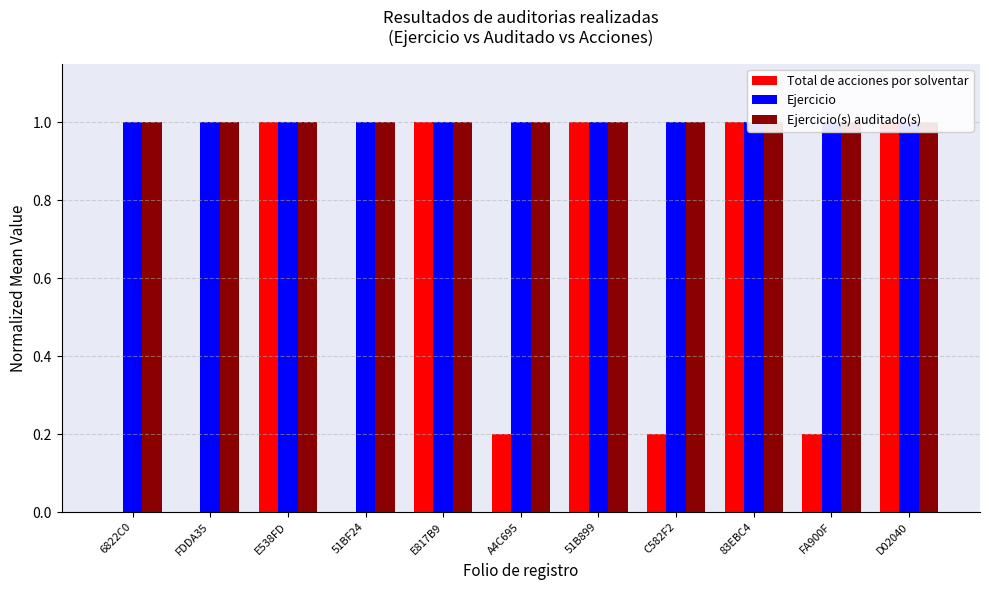

List the labels in order of Ejercicio value, smallest first.

6822C0, FDDA35, E538FD, 51BF24, E817B9, A4C695, 51B899, C582F2, 83EBC4, FA900F, D02040